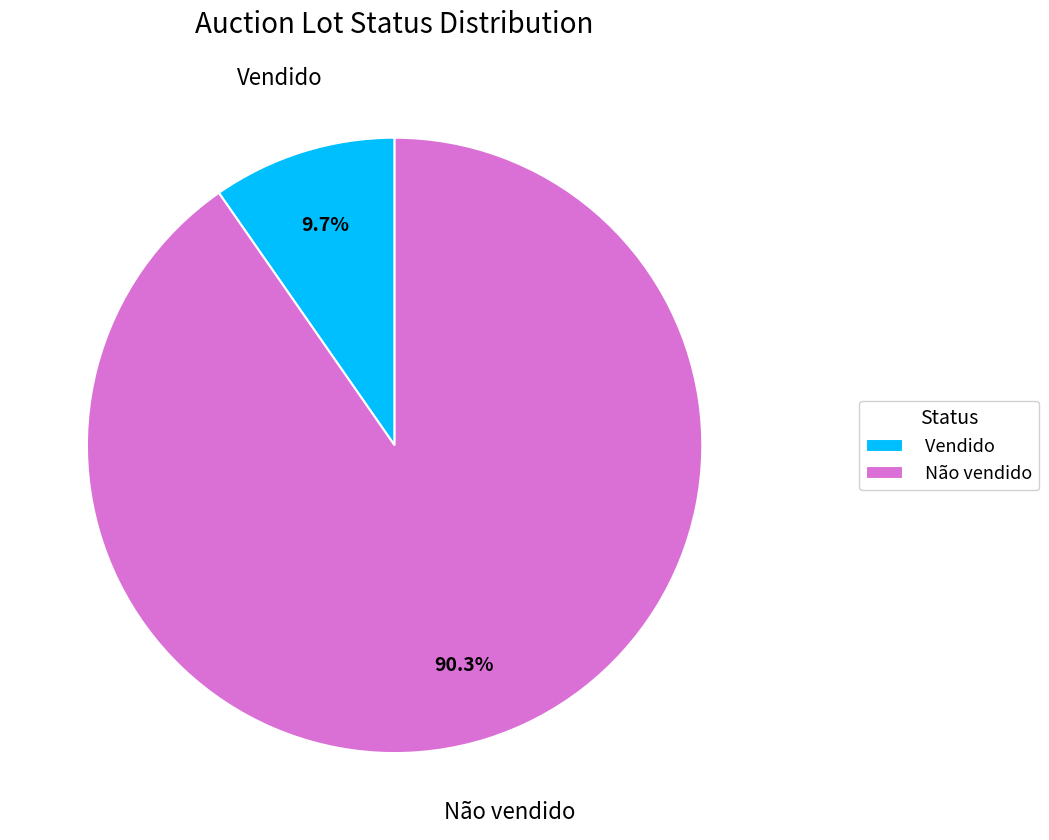

To the nearest percent, what percentage of the pie is Não vendido?

90%